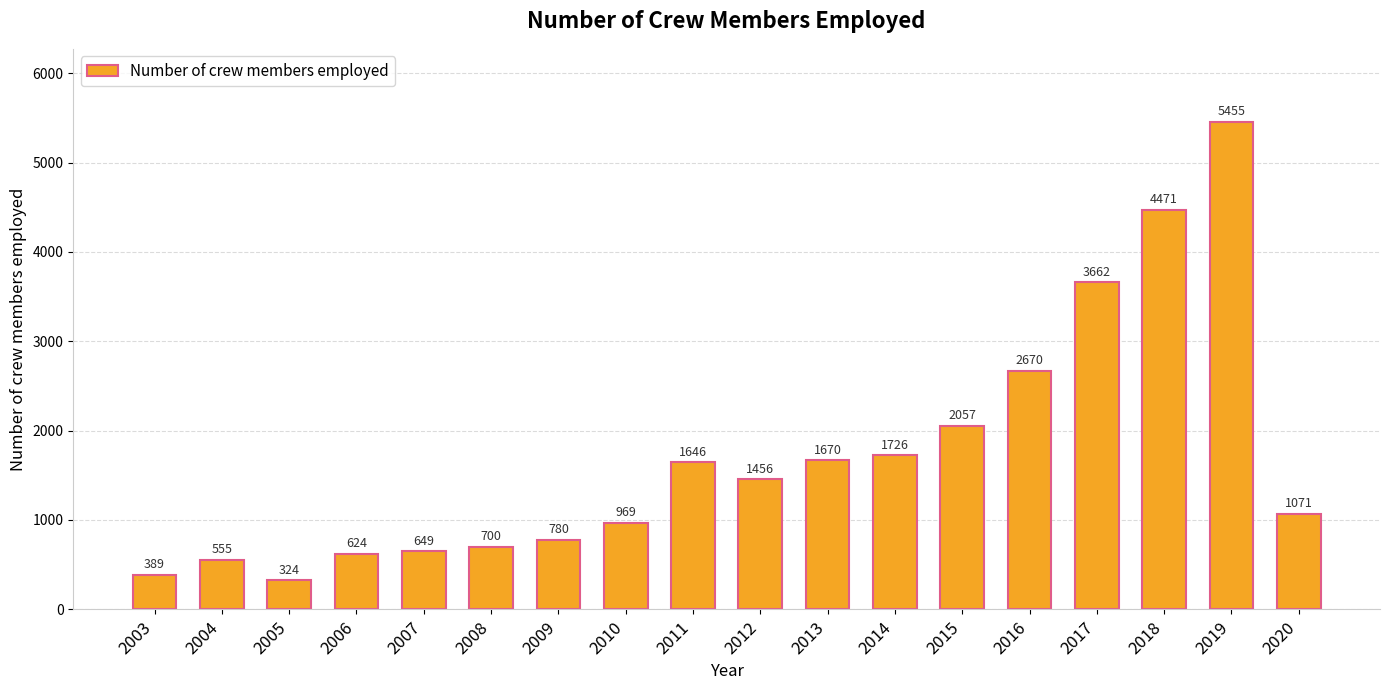

What is the sum of the values at 2012 and 2011?

3102